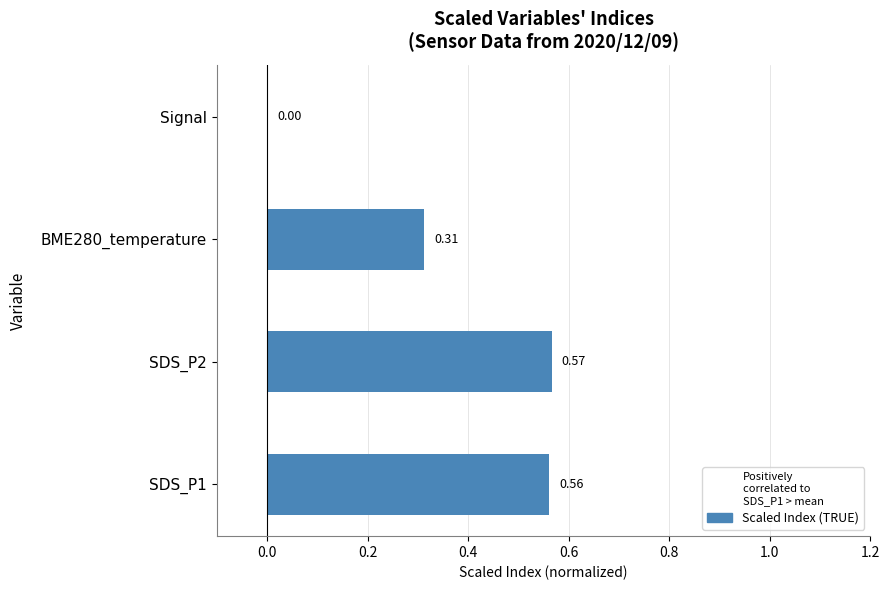

Which has a higher value, SDS_P1 or BME280_temperature?

SDS_P1